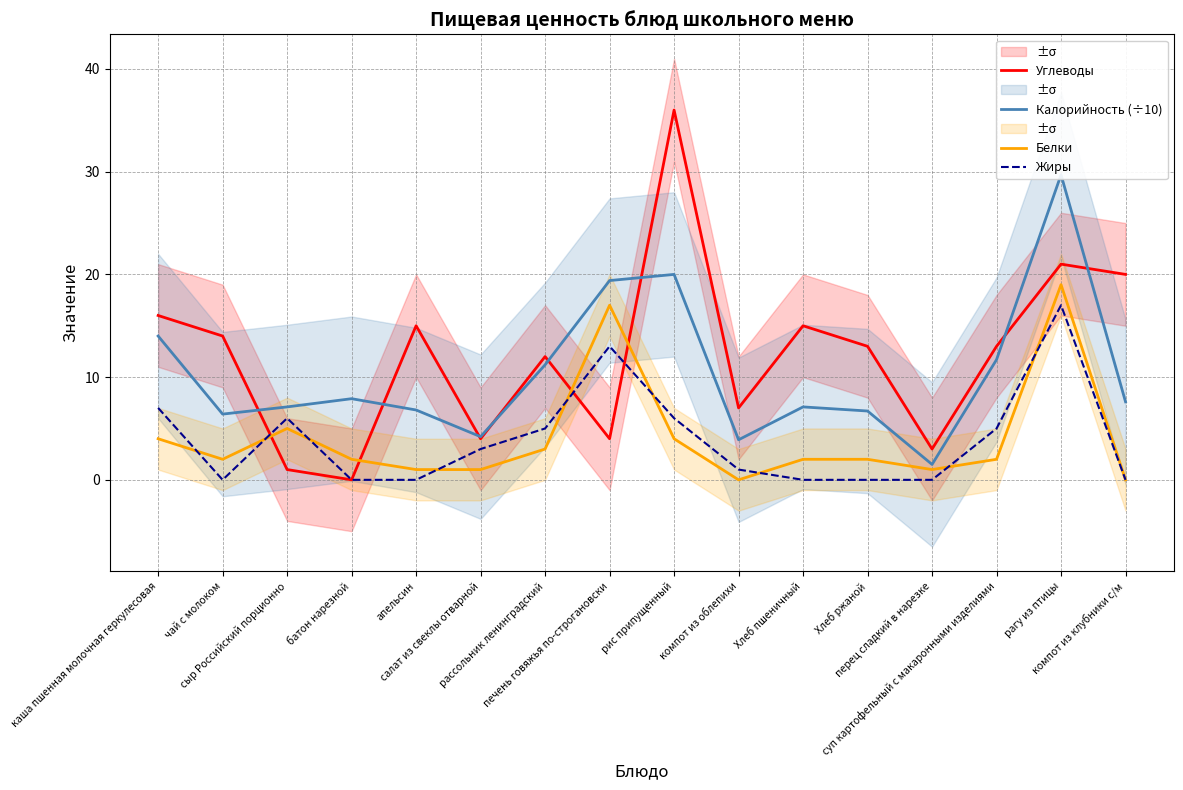

Reading left to right, what are all the values shown in this chart?

Углеводы: 16.0	14.0	1.0	0.0	15.0	4.0	12.0	4.0	36.0	7.0	15.0	13.0	3.0	13.0	21.0	20.0
Калорийность (÷10): 14.0	6.4	7.1	7.9	6.8	4.2	11.2	19.4	20.0	3.9	7.1	6.7	1.5	11.7	29.7	7.6
Белки: 4.0	2.0	5.0	2.0	1.0	1.0	3.0	17.0	4.0	0.0	2.0	2.0	1.0	2.0	19.0	0.0
Жиры: 7.0	0.0	6.0	0.0	0.0	3.0	5.0	13.0	6.0	1.0	0.0	0.0	0.0	5.0	17.0	0.0